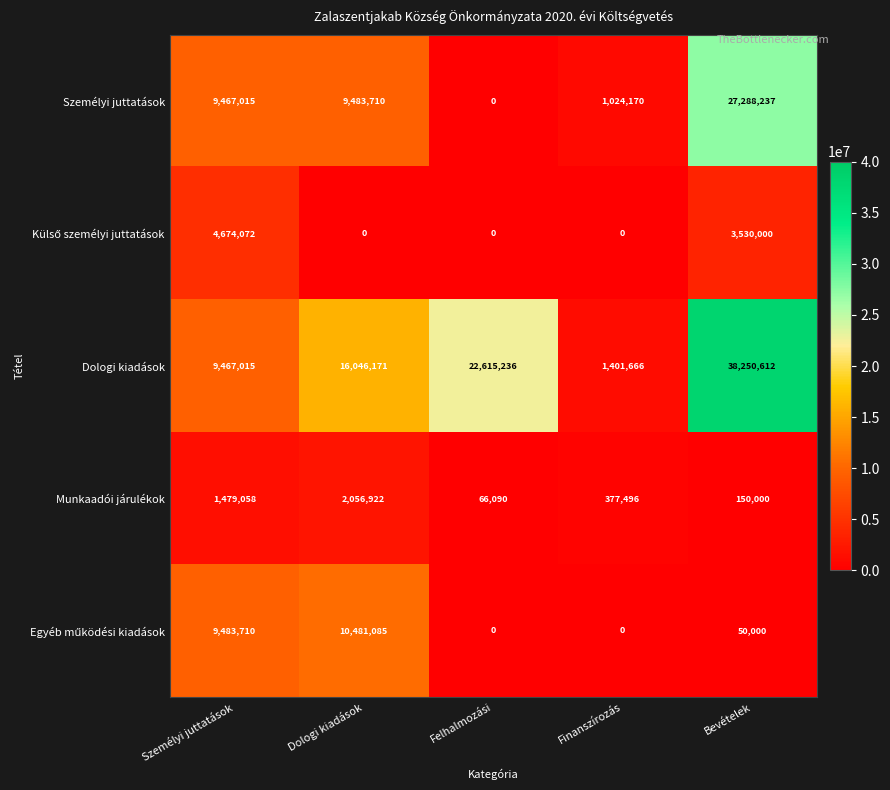

How many values in the Dologi kiadások series are below 16046171?

2